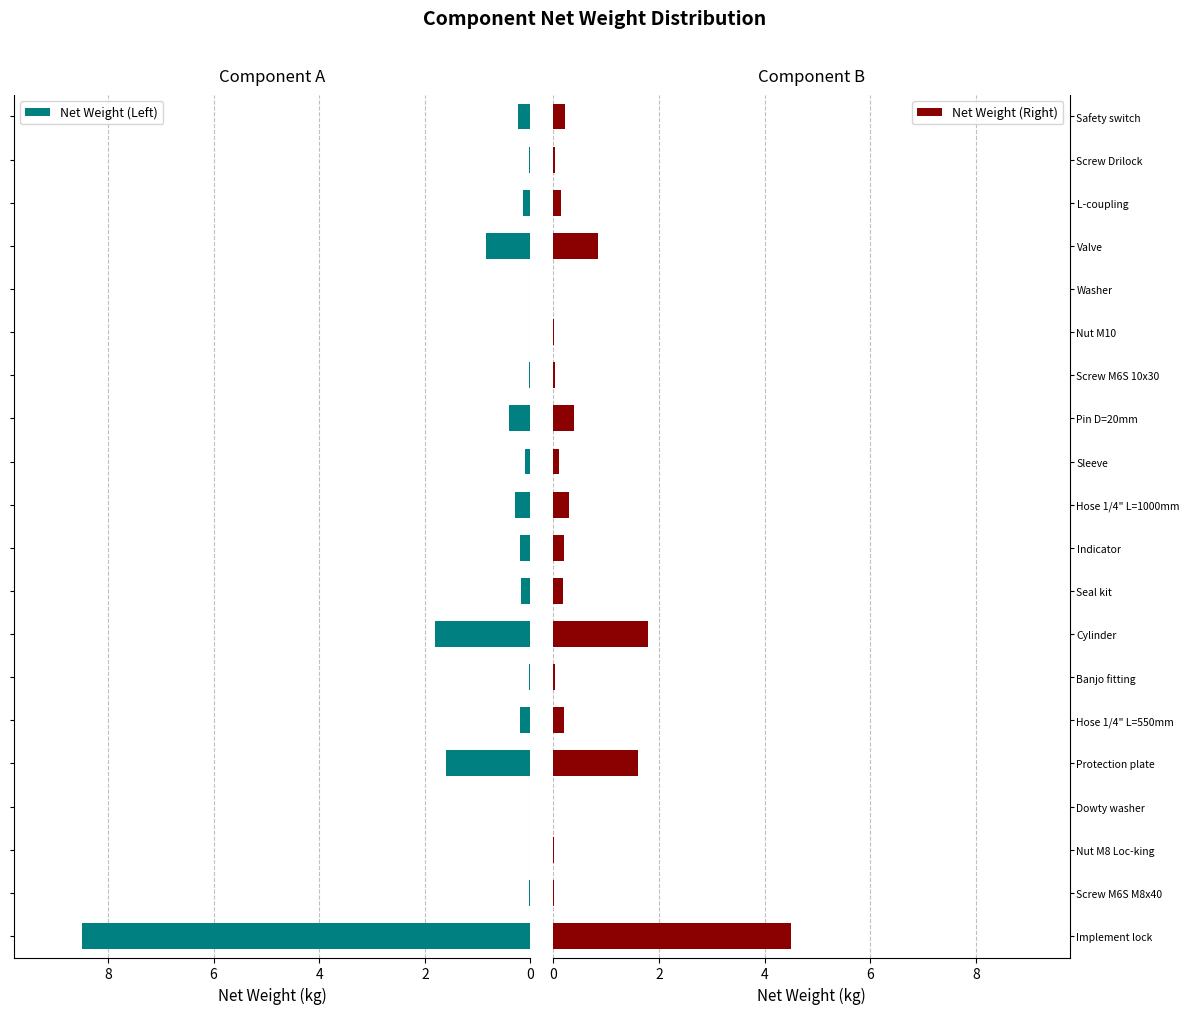

What is the difference between the second highest and second lowest values in the Net Weight (Left) series?

1.8